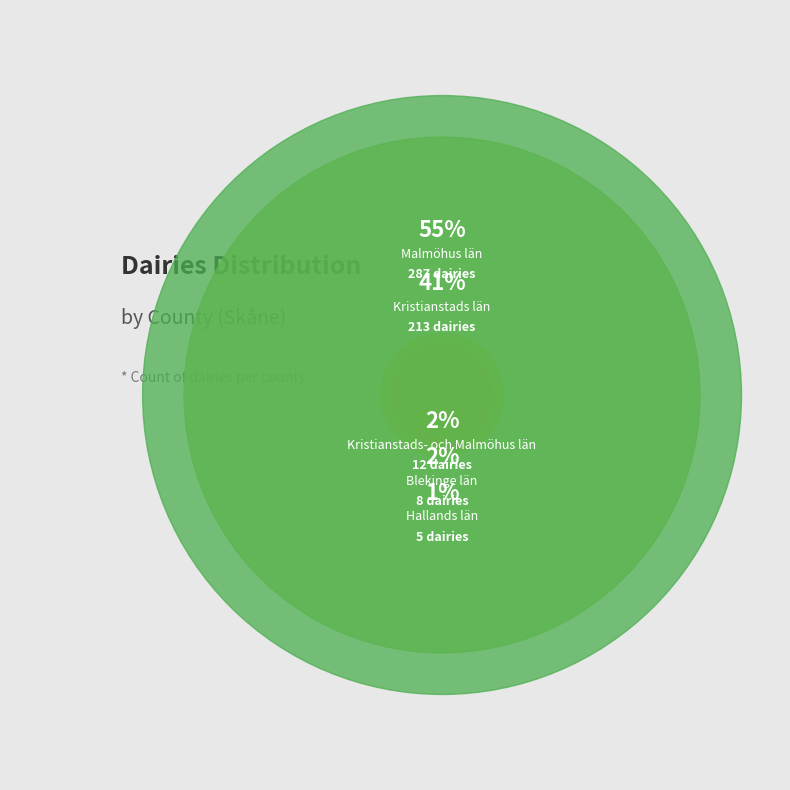

Which category has the biggest portion of the pie?

Malmöhus län